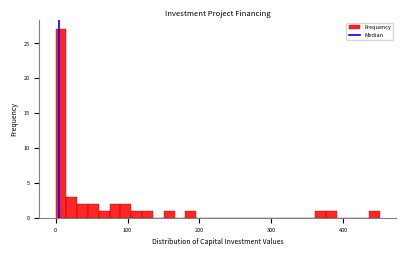

Read against the x-axis, roughly where is the centre of the tallest bar?

10